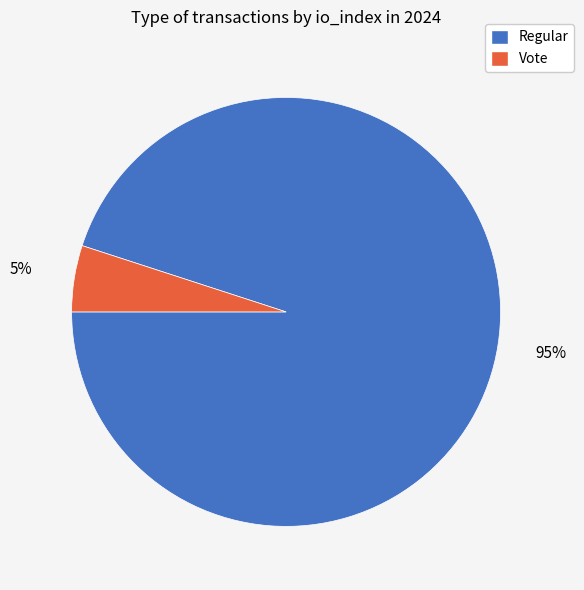

How many segments does this pie chart have?

2